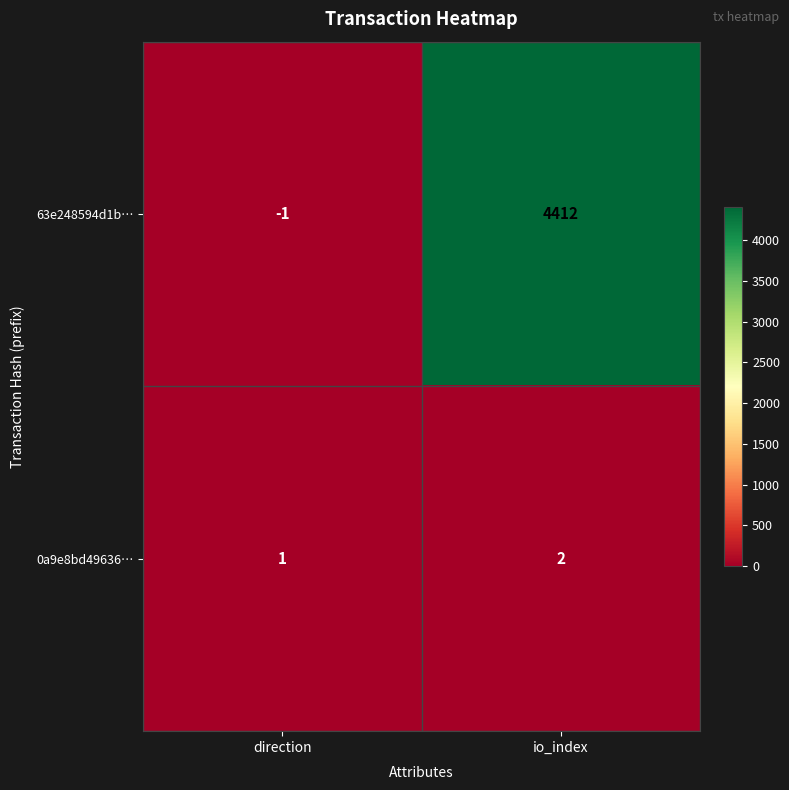

Count the number of data series in this chart.

2